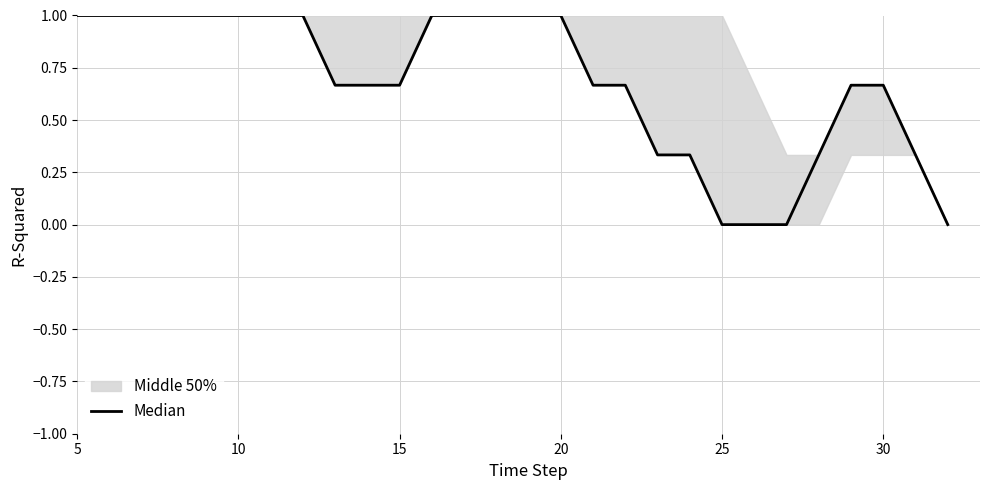

True or false: the data has more than 1 interior local peaks.

False